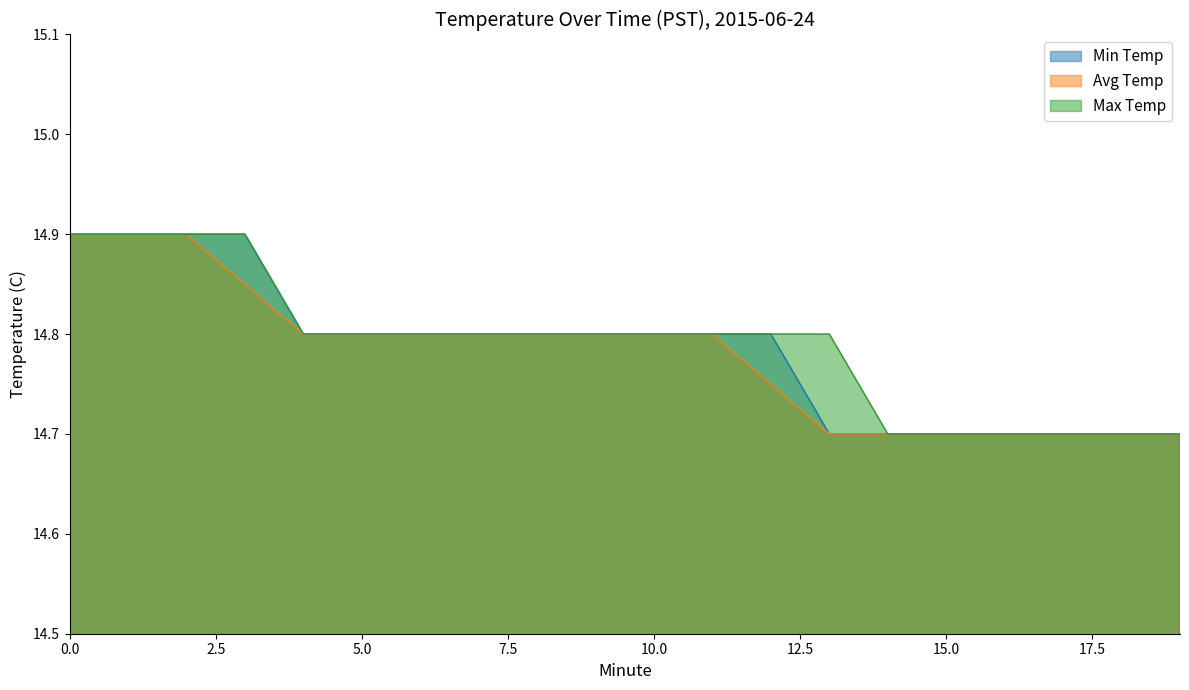

At how many categories does at least one series exceed 14?

20